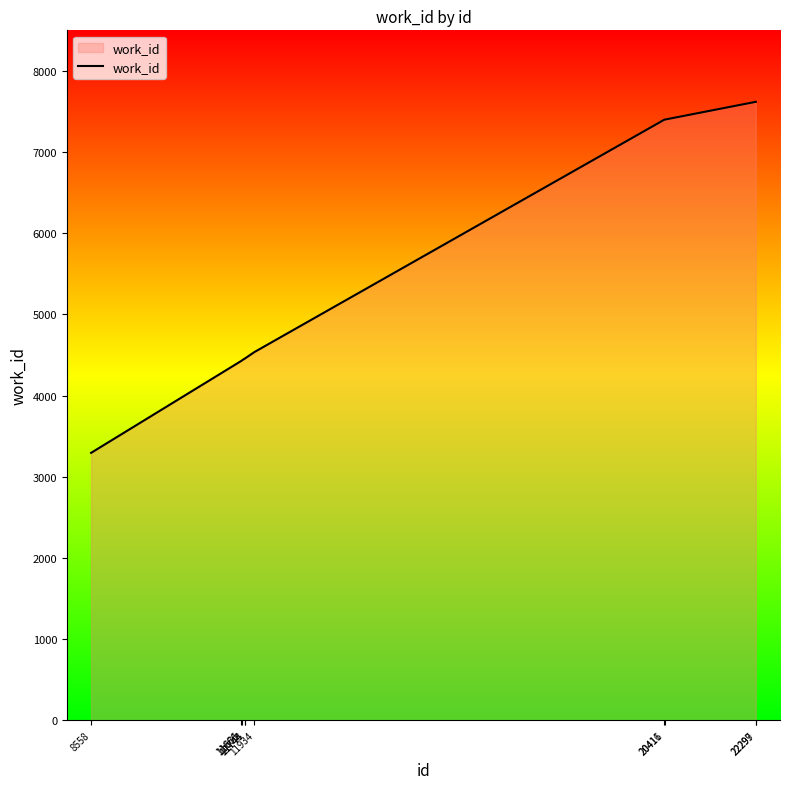

What is the change in value from 11671 to 11743?

+28